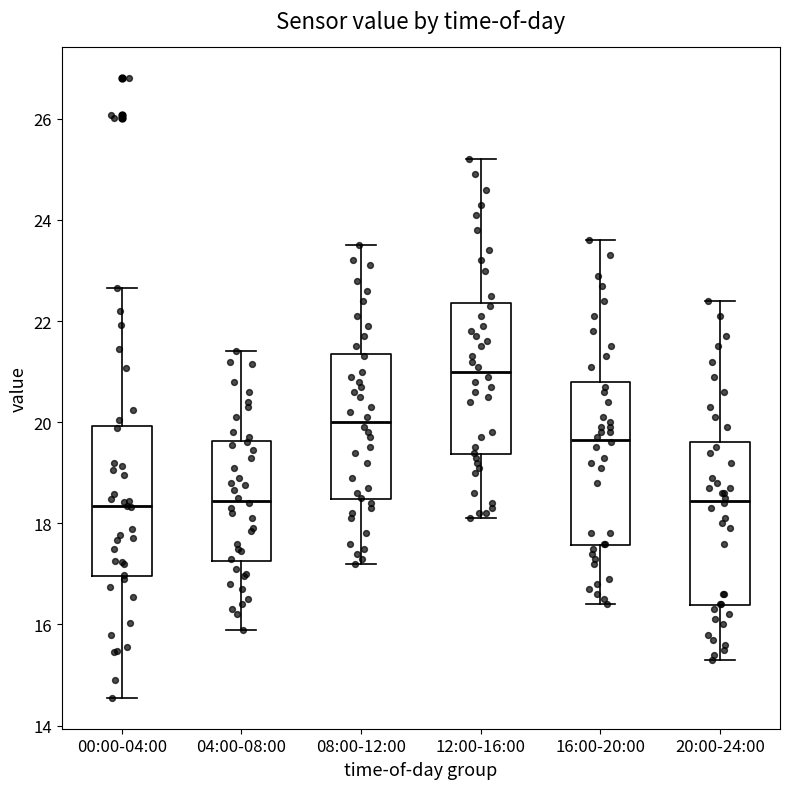

Where is the lower edge of the box for 00:00-04:00 on the y-axis? The values are not printed on the chart, so give them approximately, as read against the axis.

17.0